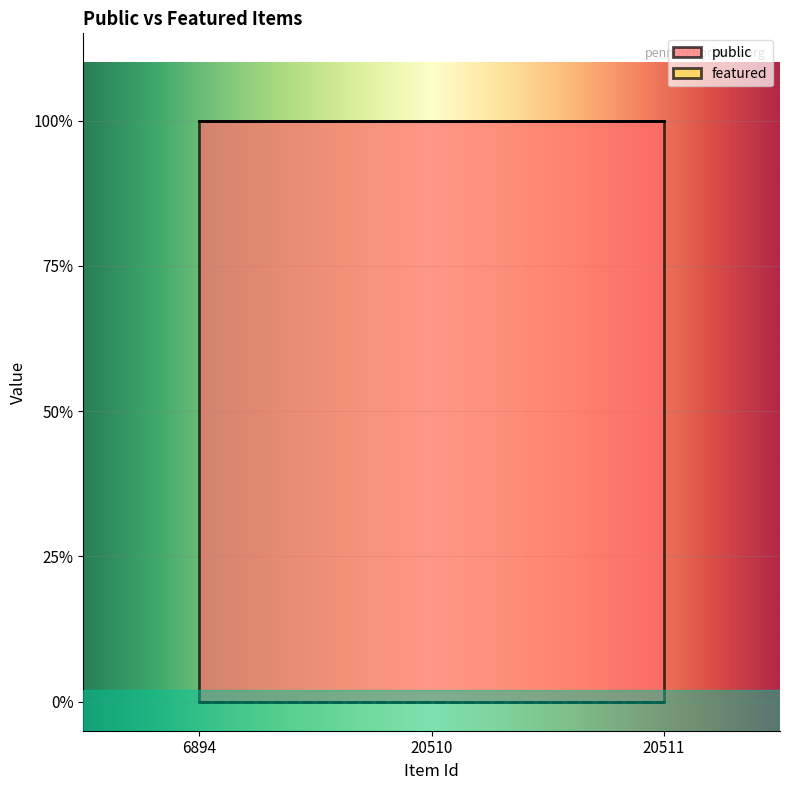

What is the average value of the public series?

1